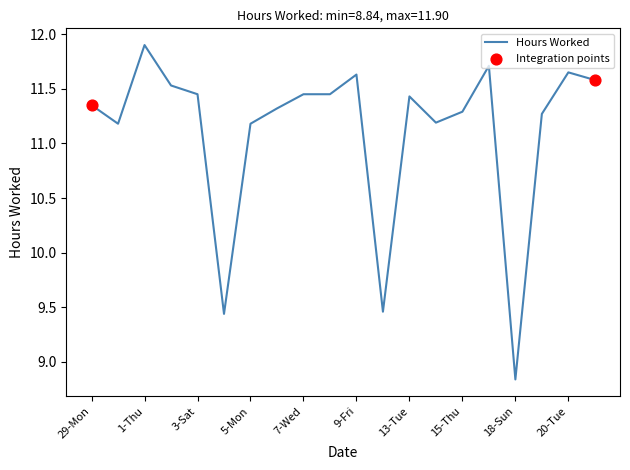

What is the greatest value displayed?

11.9